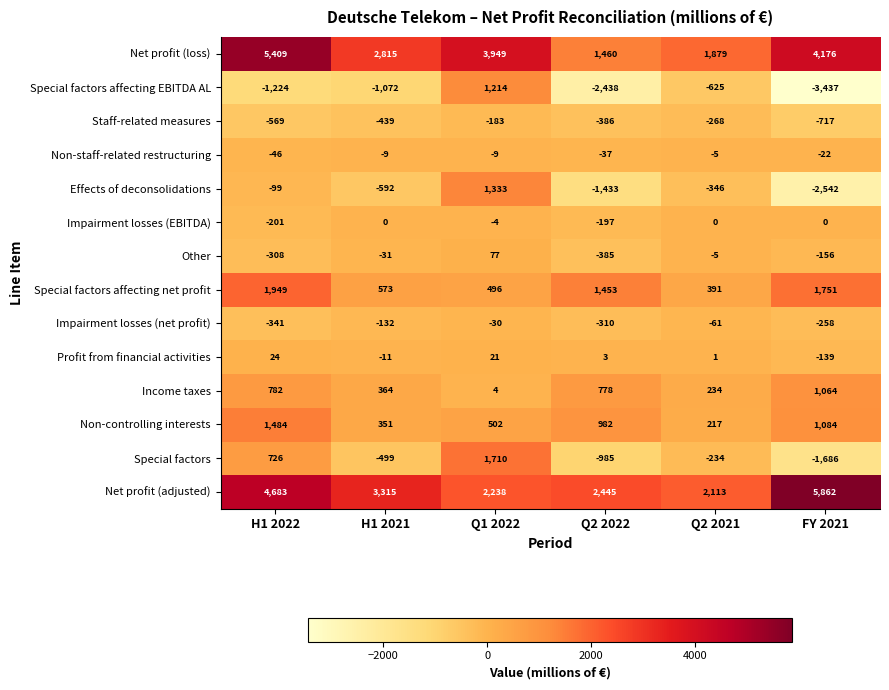

At H1 2021, list the series in order from largest to smallest.

Net profit (adjusted), Net profit (loss), Special factors affecting net profit, Income taxes, Non-controlling interests, Impairment losses (EBITDA), Non-staff-related restructuring, Profit from financial activities, Other, Impairment losses (net profit), Staff-related measures, Special factors, Effects of deconsolidations, Special factors affecting EBITDA AL